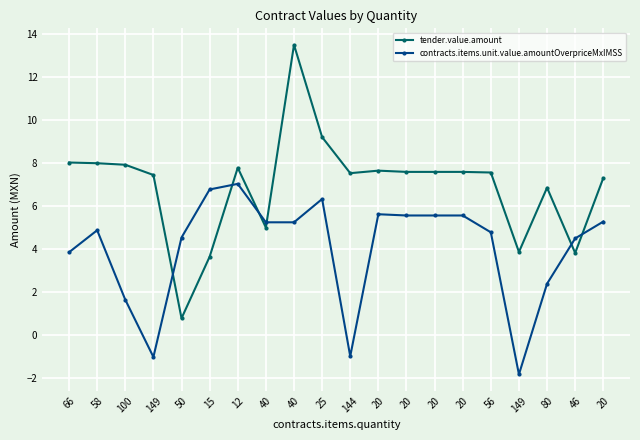

Does the chart have visible grid lines?

Yes